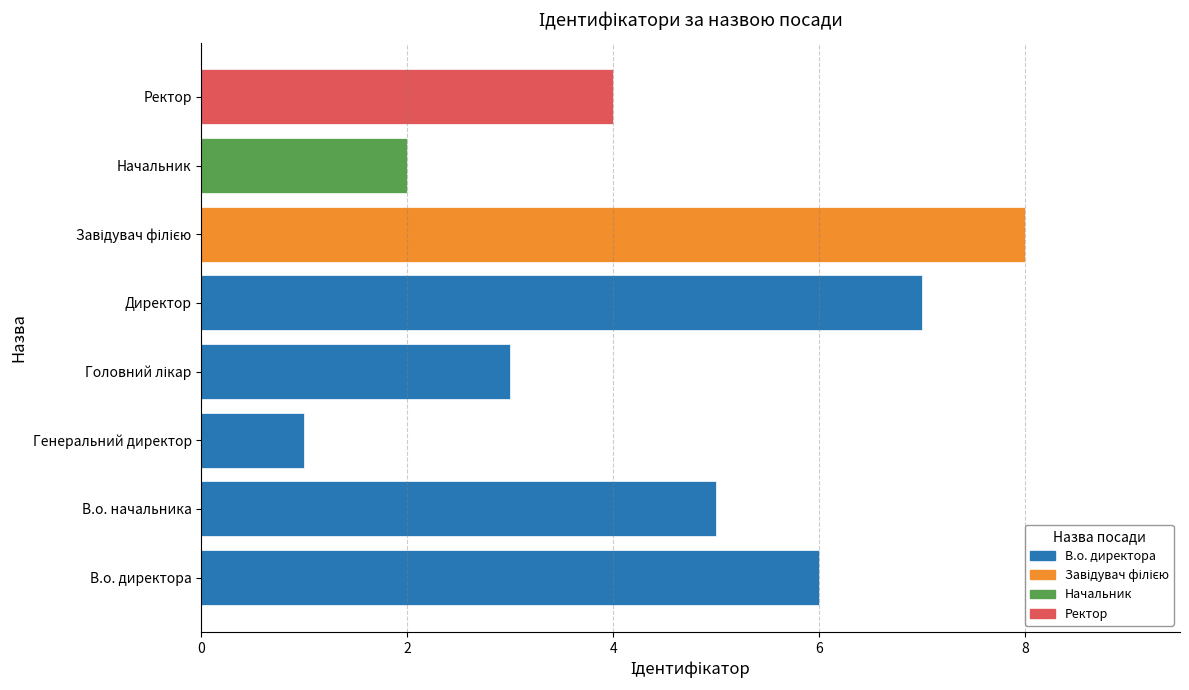

Reading left to right, list all the values displayed in this chart.

В.о. директора=6	В.о. начальника=5	Генеральний директор=1	Головний лікар=3	Директор=7	Завідувач філією=8	Начальник=2	Ректор=4